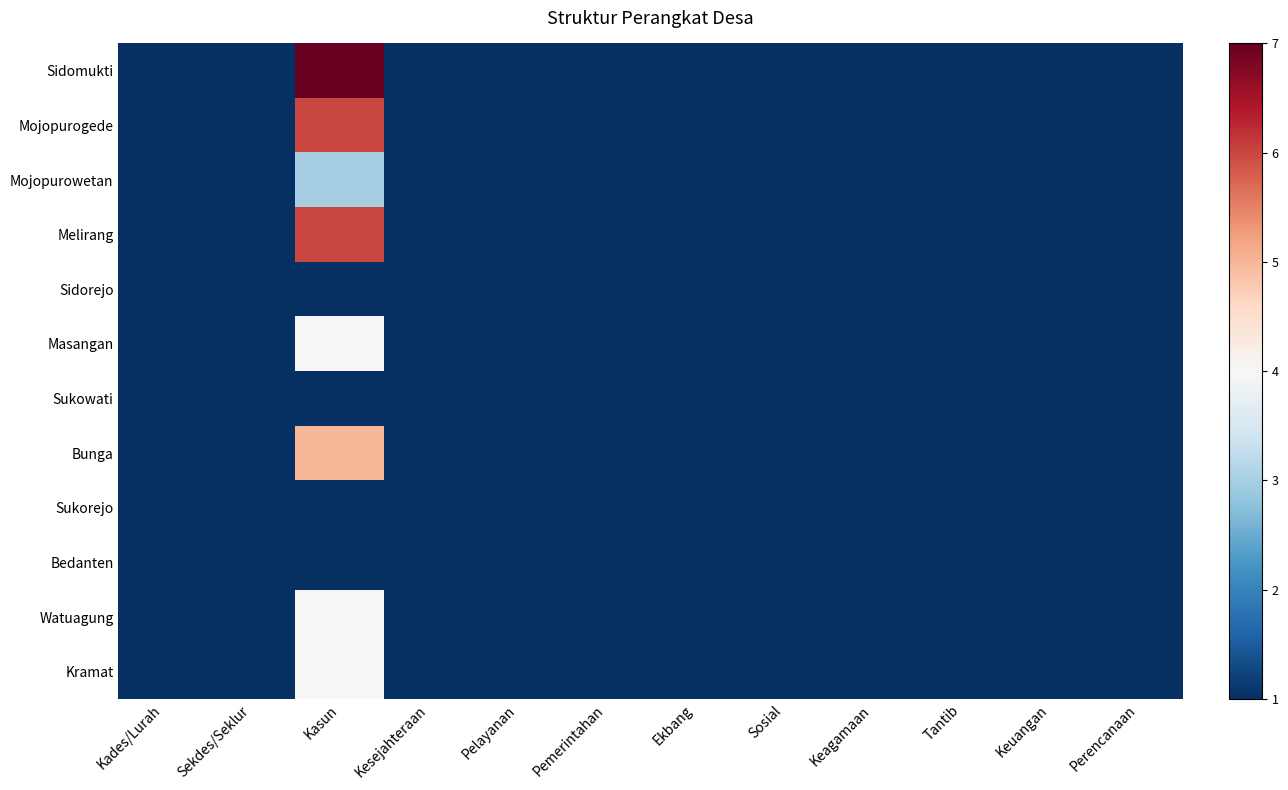

List the series in order of their peak value, lowest first.

Sidorejo, Sukowati, Sukorejo, Bedanten, Mojopurowetan, Masangan, Watuagung, Kramat, Bunga, Mojopurogede, Melirang, Sidomukti